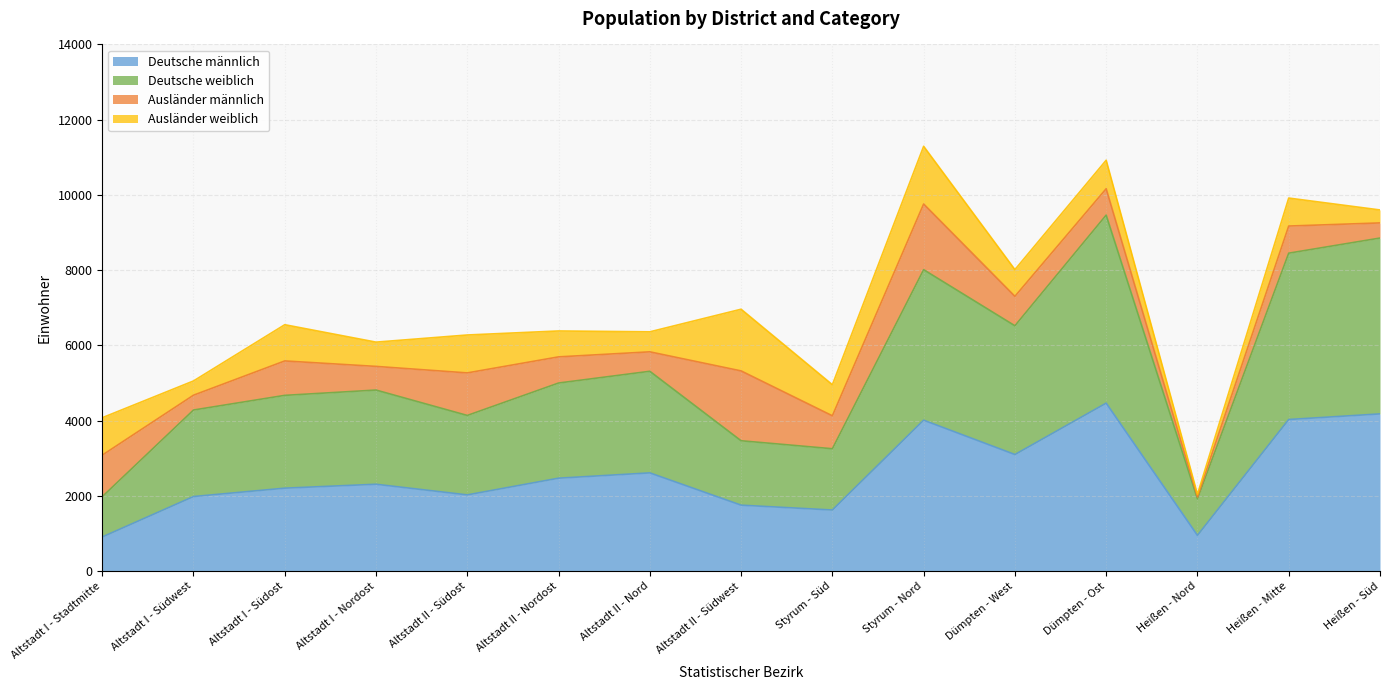

What is the highest value of the Deutsche männlich series?

4464